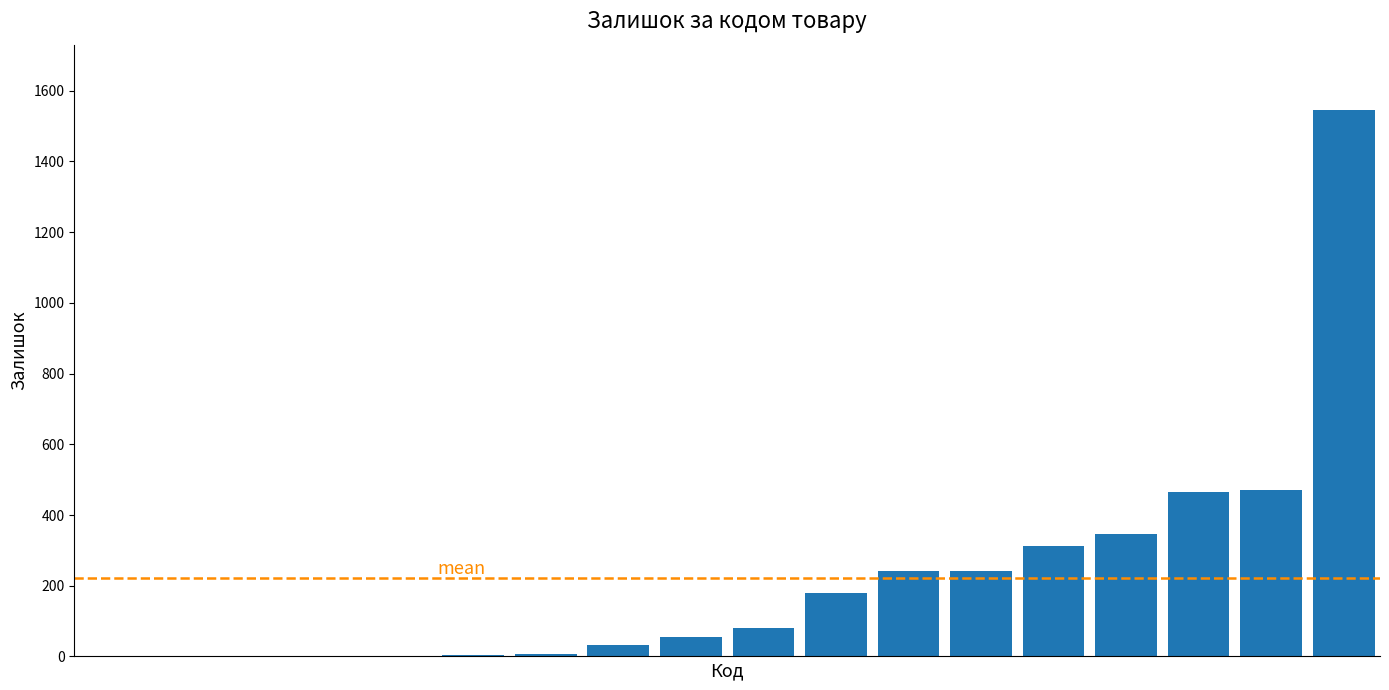

What is the average value?

222